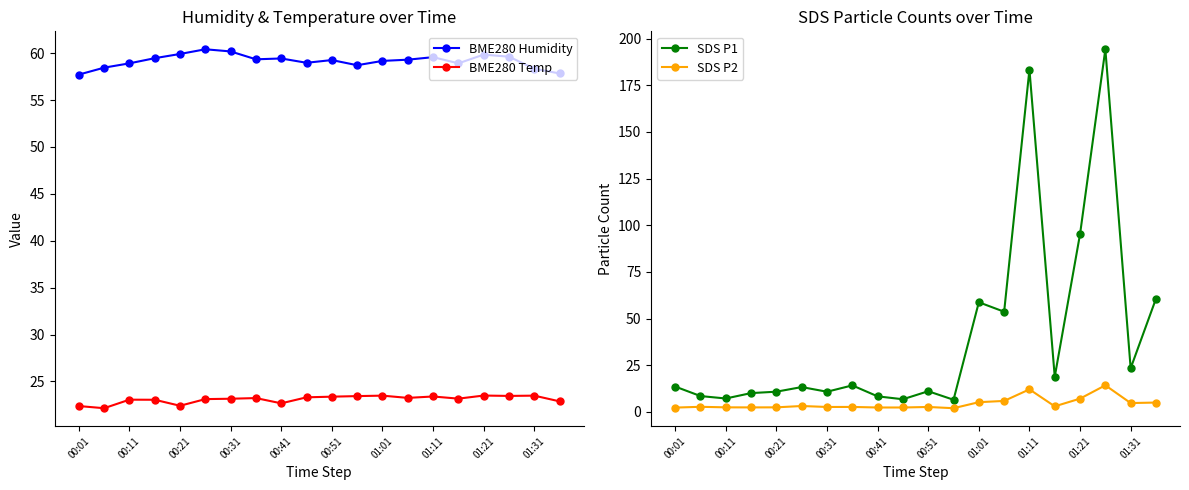

What is the value of the SDS P1 point at the 11th from the left?

11.0